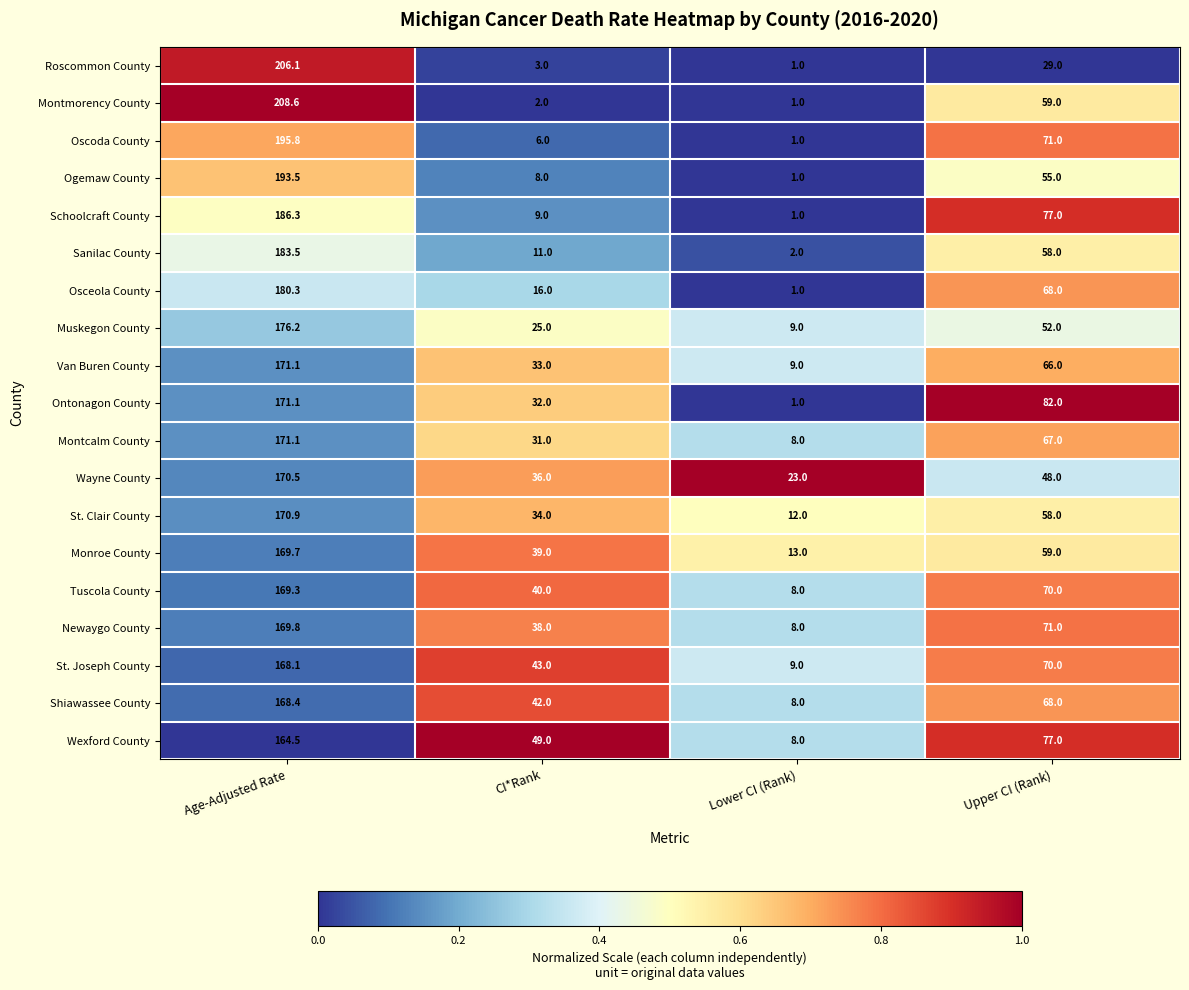

The Ogemaw County series shows 8.0 at CI*Rank. True or false?

True